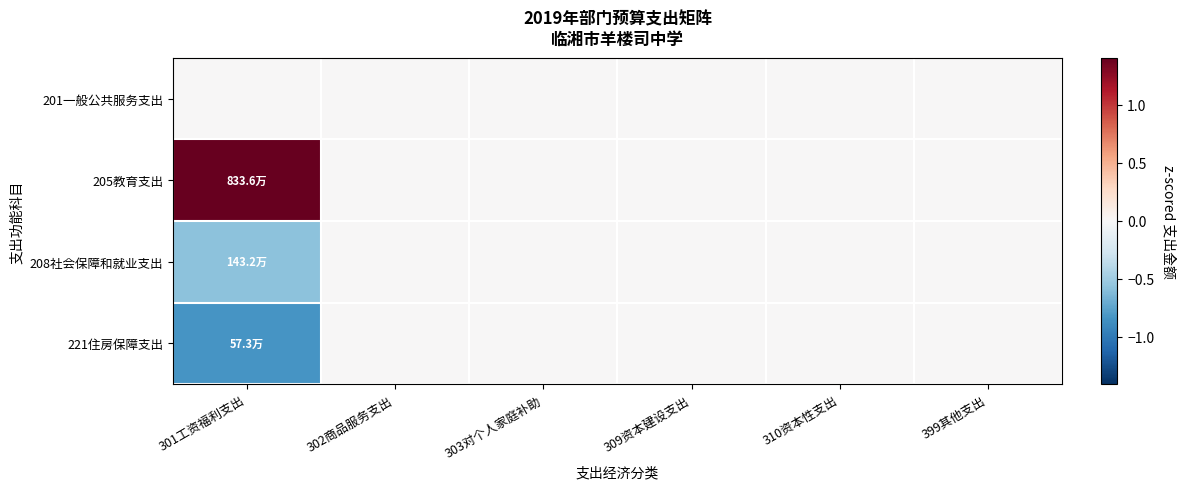

Reading right to left, list all the values displayed in this chart.

201一般公共服务支出: 399其他支出=0.0	310资本性支出=0.0	309资本建设支出=0.0	303对个人家庭补助=0.0	302商品服务支出=0.0	301工资福利支出=0.0
205教育支出: 399其他支出=0.0	310资本性支出=0.0	309资本建设支出=0.0	303对个人家庭补助=0.0	302商品服务支出=0.0	301工资福利支出=1.4
208社会保障和就业支出: 399其他支出=0.0	310资本性支出=0.0	309资本建设支出=0.0	303对个人家庭补助=0.0	302商品服务支出=0.0	301工资福利支出=-0.6
221住房保障支出: 399其他支出=0.0	310资本性支出=0.0	309资本建设支出=0.0	303对个人家庭补助=0.0	302商品服务支出=0.0	301工资福利支出=-0.8